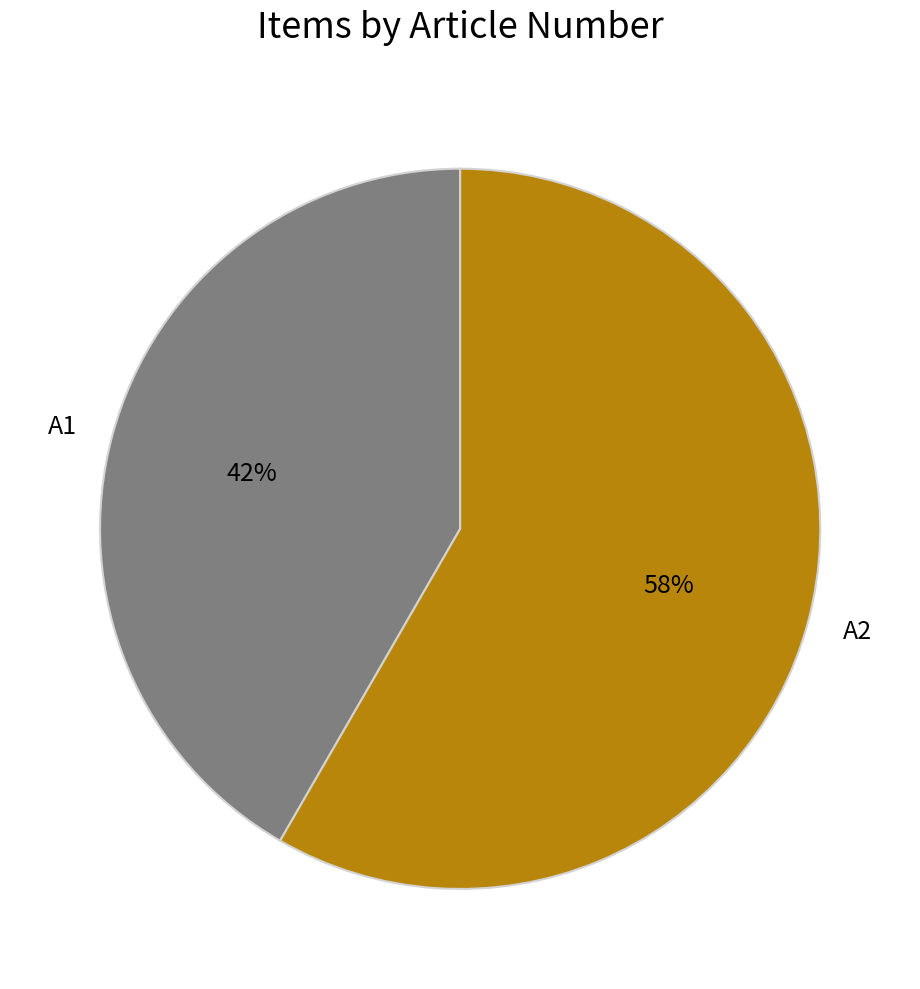

Is there a majority slice in this chart?

Yes